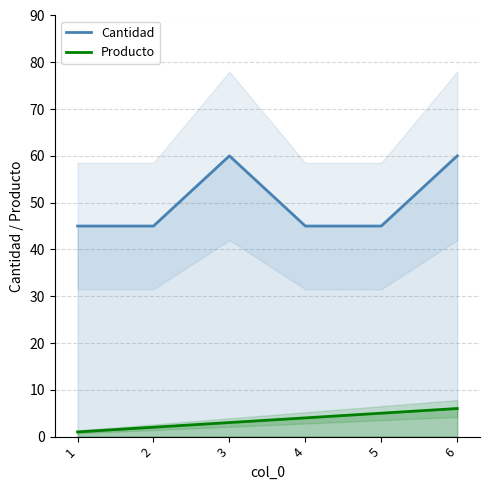

At which label does Producto reach its minimum?

1